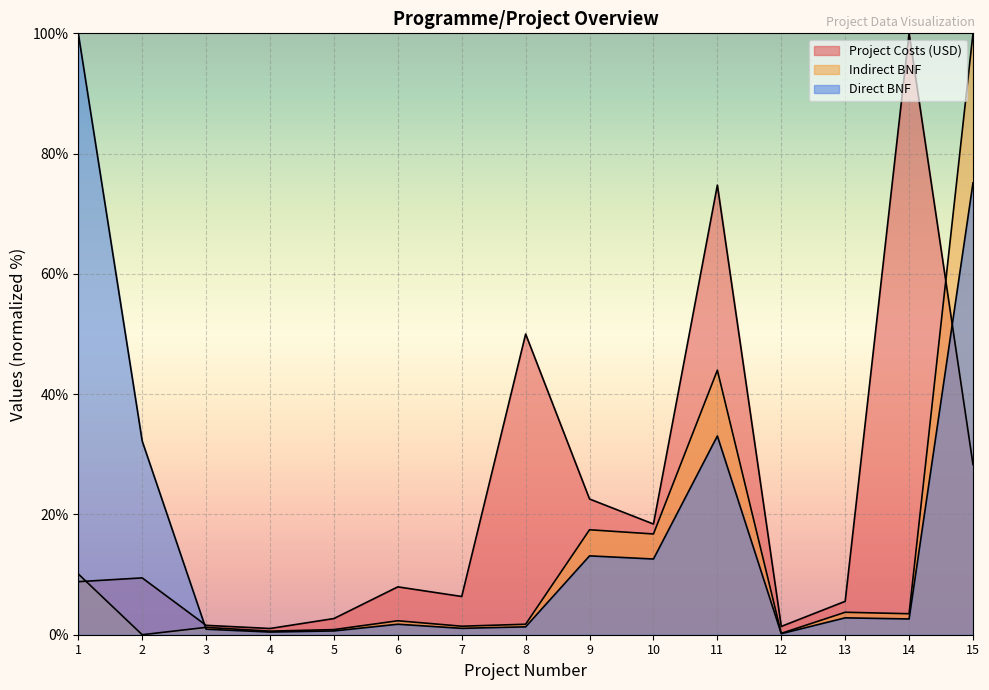

Rank the series by their average value, from highest to lowest.

Project Costs (USD), Direct BNF, Indirect BNF